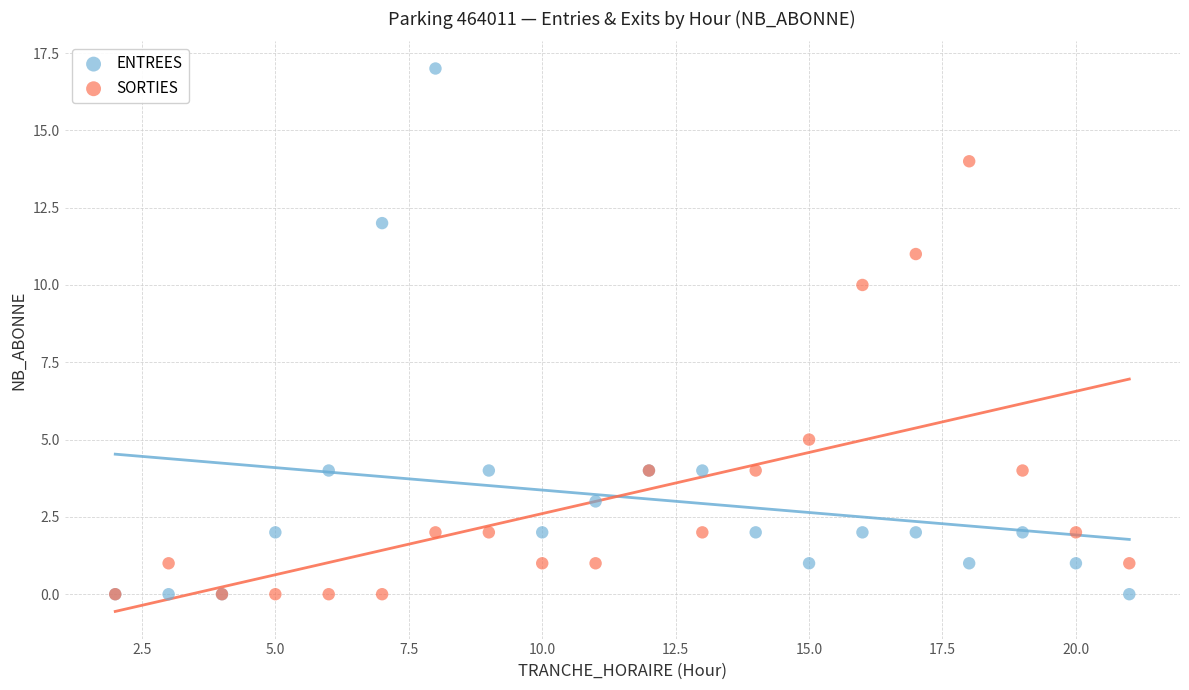

In the ENTREES series, what Y value is closest to 8?

4